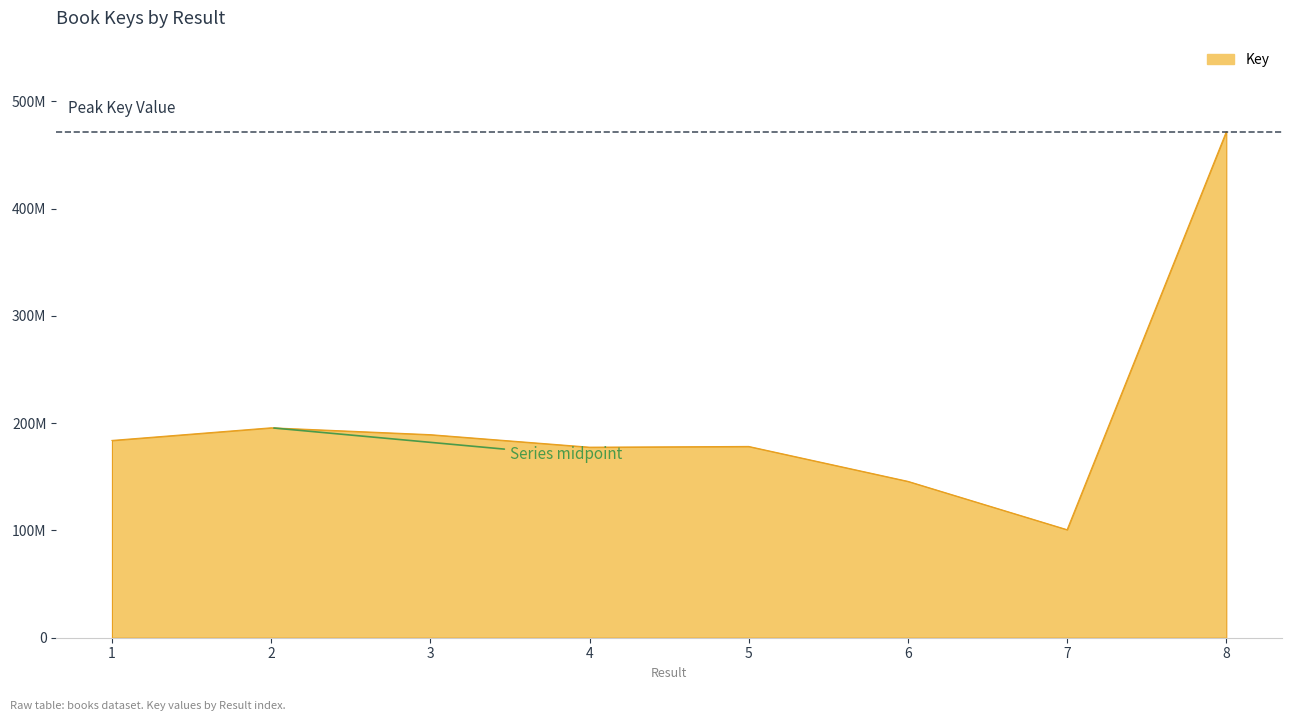

What is the value of the 3rd point from the left?

189297907